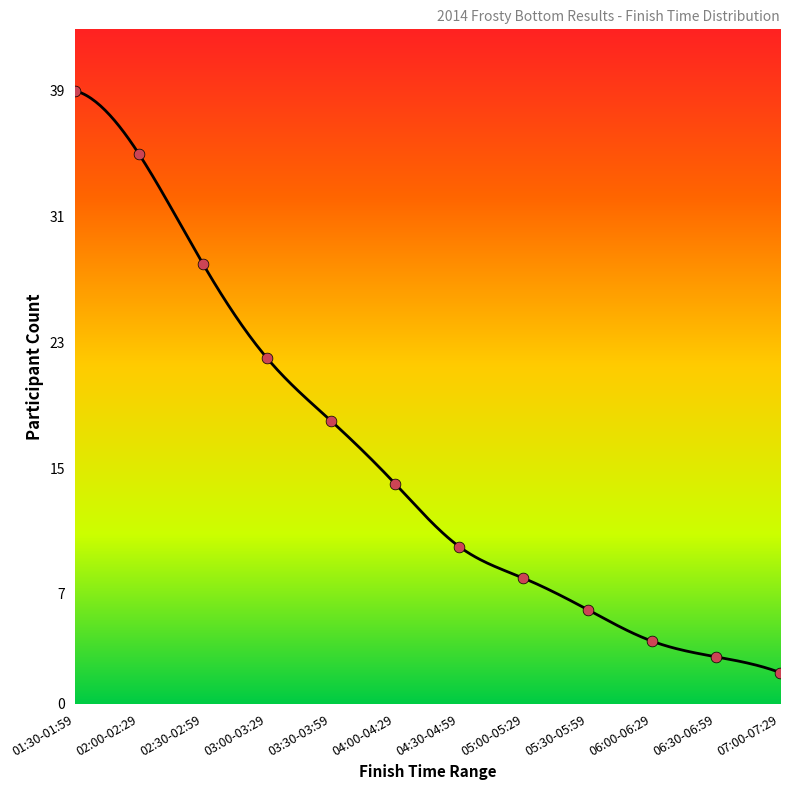

Which has a higher value, 02:30-02:59 or 07:00-07:29?

02:30-02:59